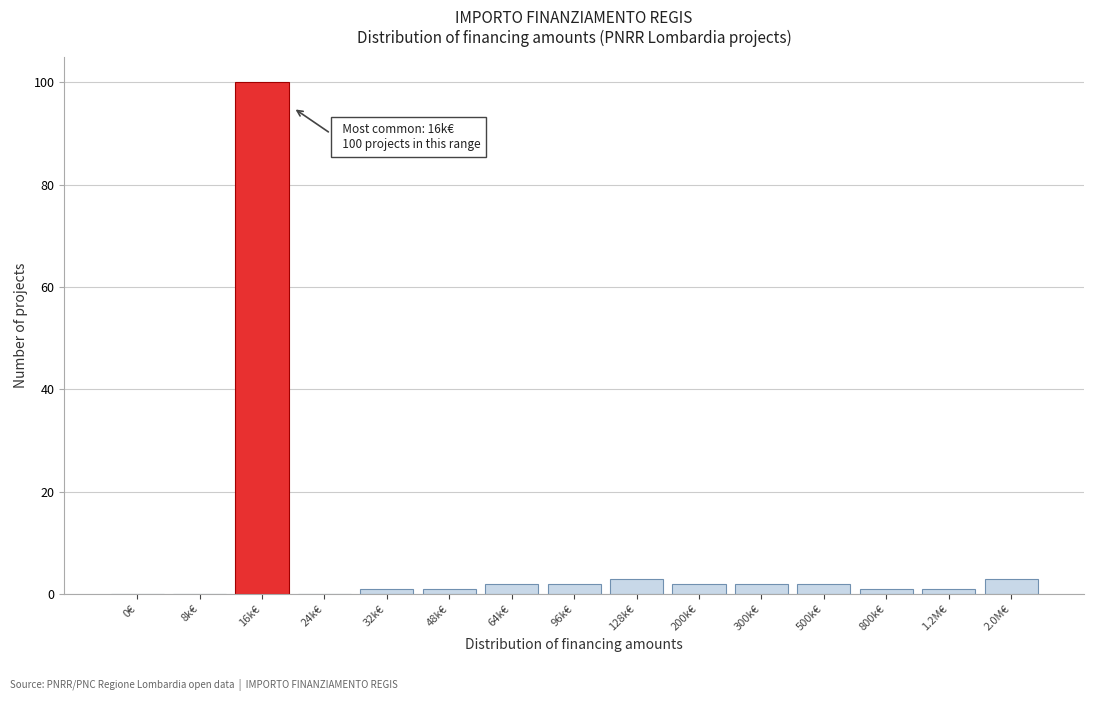

Reading left to right, transcribe all the data shown in this chart.

0€=0	8k€=0	16k€=100	24k€=0	32k€=1	48k€=1	64k€=2	96k€=2	128k€=3	200k€=2	300k€=2	500k€=2	800k€=1	1.2M€=1	2.0M€=3